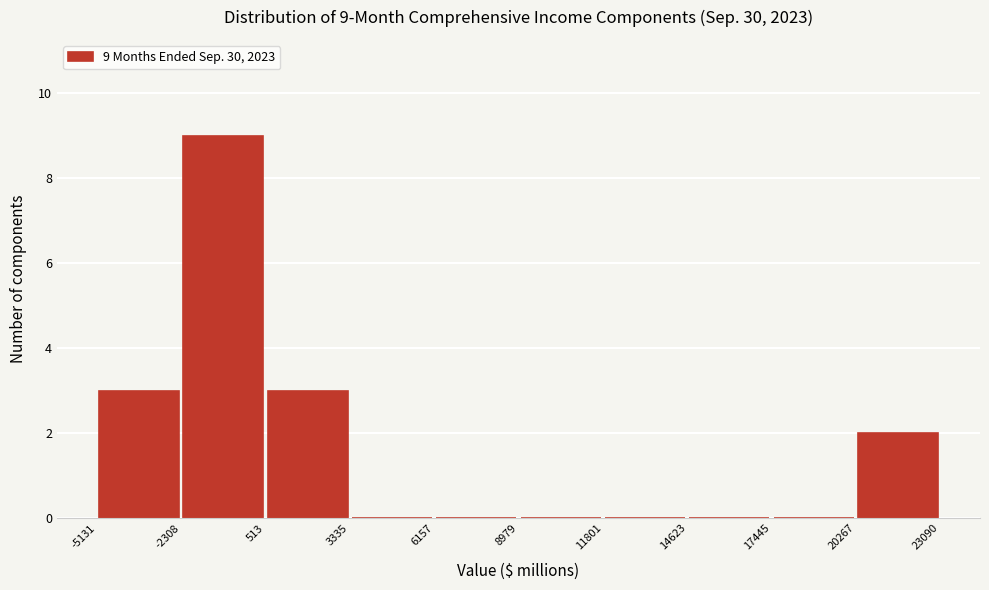

Over which range of the x-axis is the bar tallest?

-2308 to 513